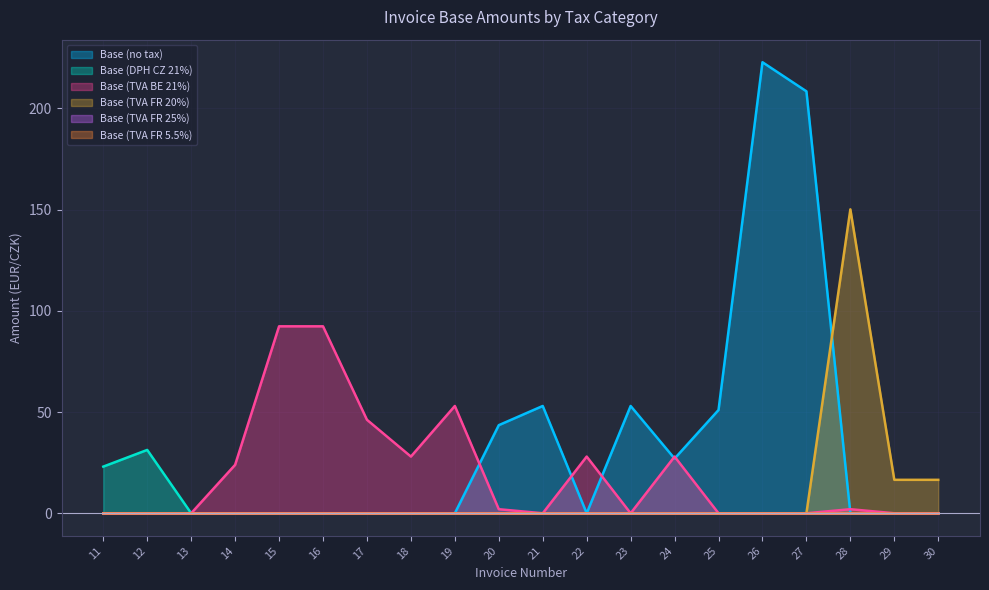

At how many categories does at least one series exceed 87?

5